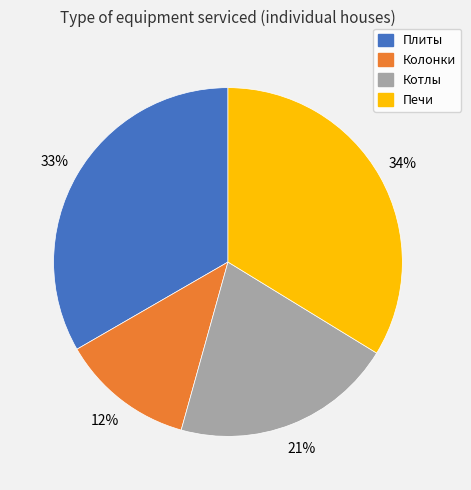

Combined, do Плиты and Печи account for over 50%?

Yes